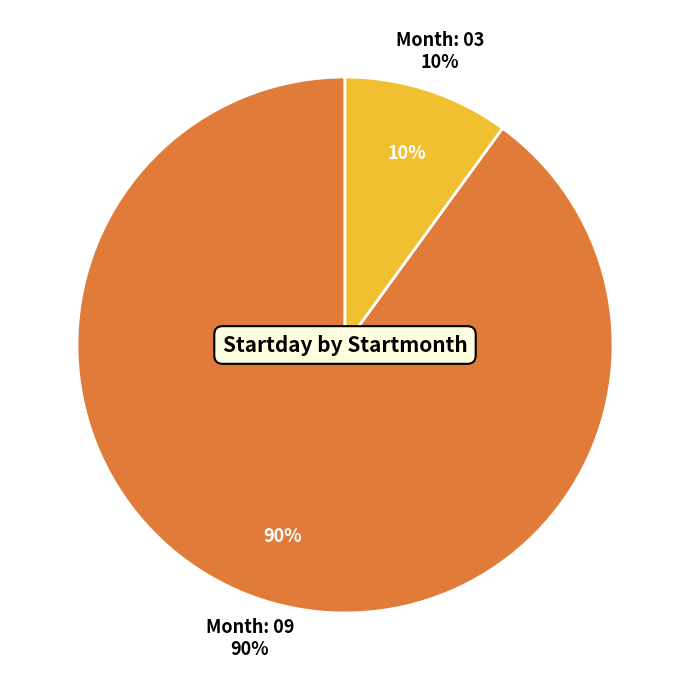

What portion of the pie excludes 03?

90.0%